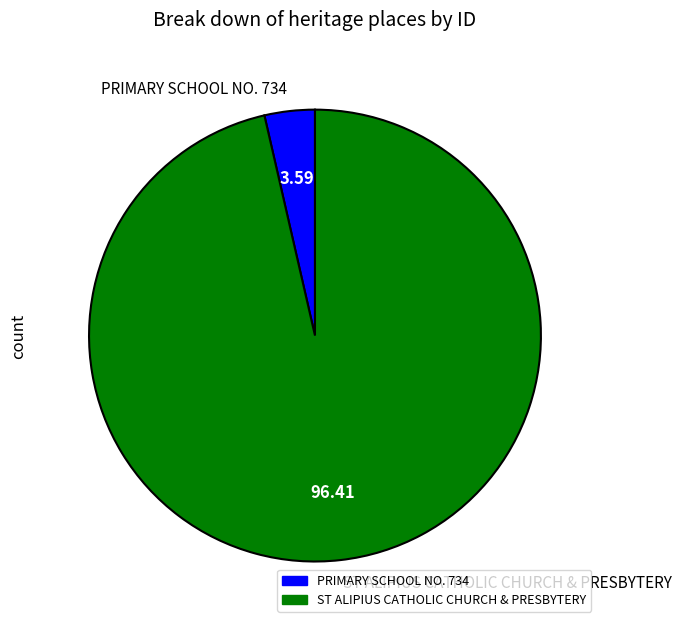

Which slice is the largest?

ST ALIPIUS CATHOLIC CHURCH & PRESBYTERY